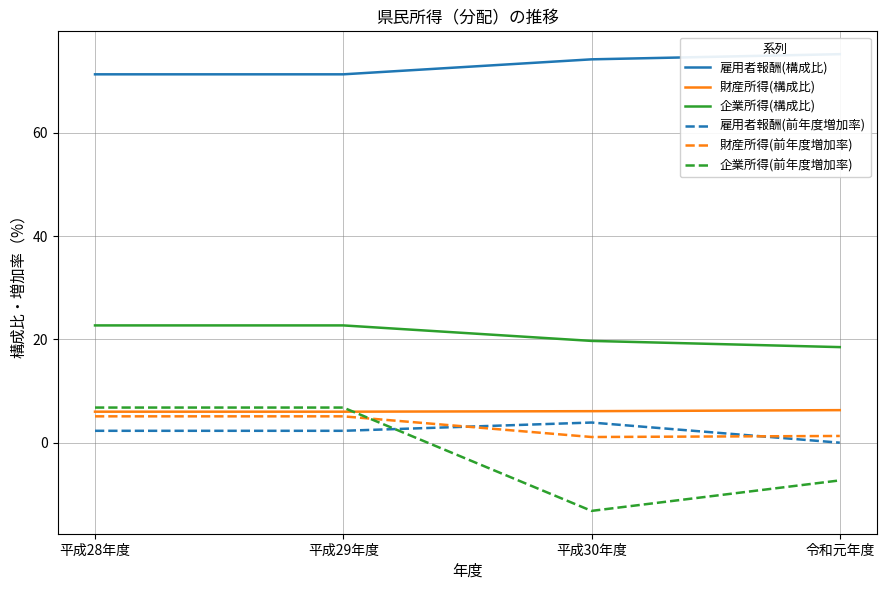

What is the average value of the 財産所得(構成比) series?

6.1